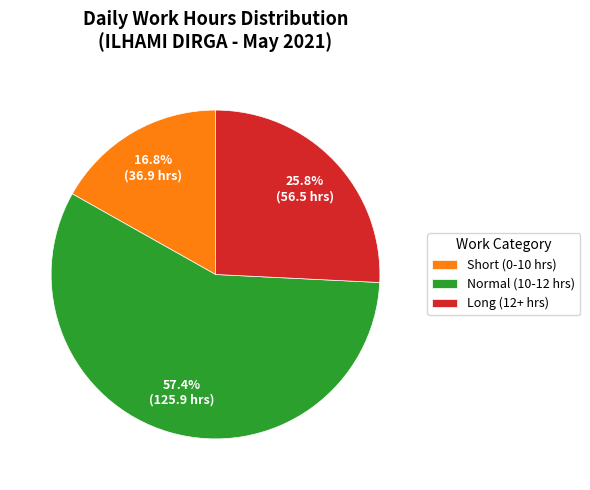

Between Short (0-10 hrs) and Normal (10-12 hrs), which is larger?

Normal (10-12 hrs)